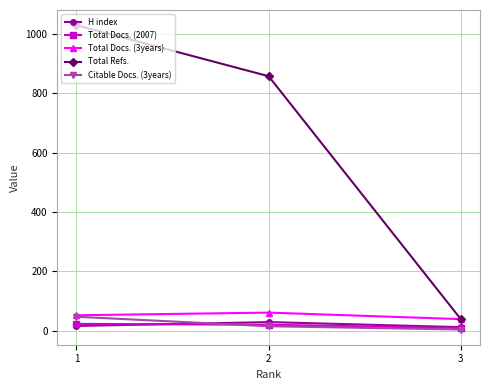

Between 1 and 3, which series saw the biggest shift?

Total Refs.